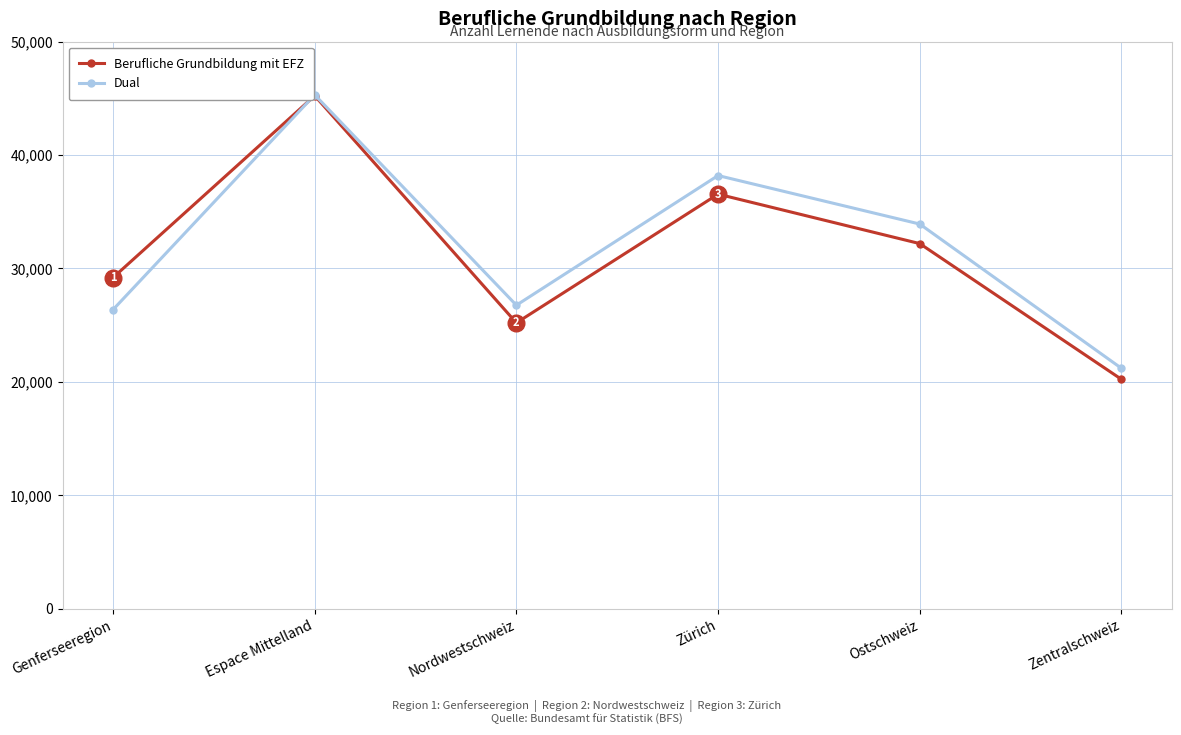

What is the sum of all Berufliche Grundbildung mit EFZ values?

188598